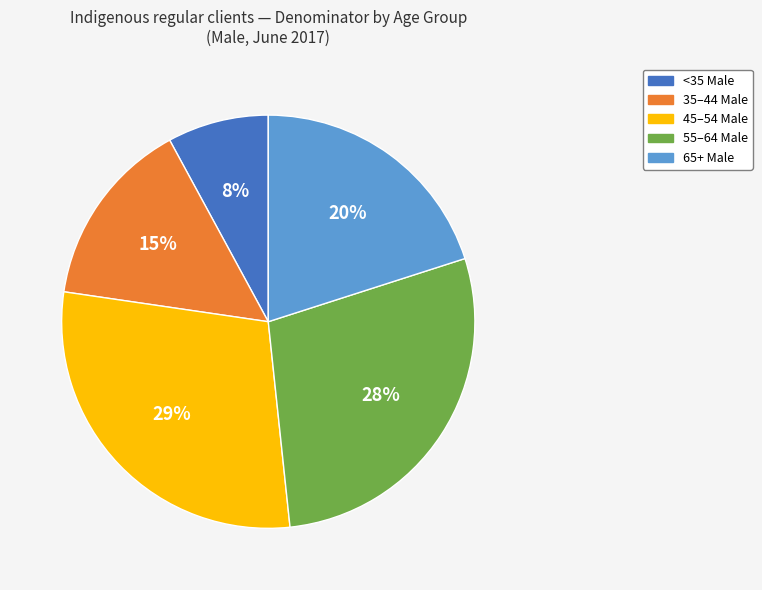

Is there any slice that represents more than half of the pie?

No